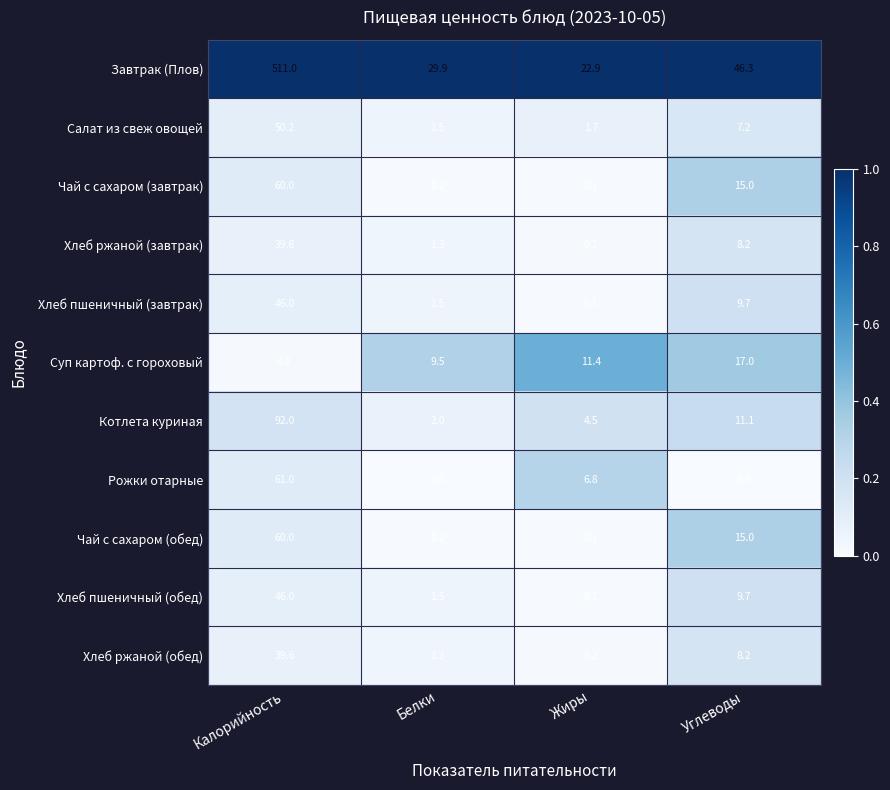

Which series has the largest range (max minus min)?

Завтрак (Плов)